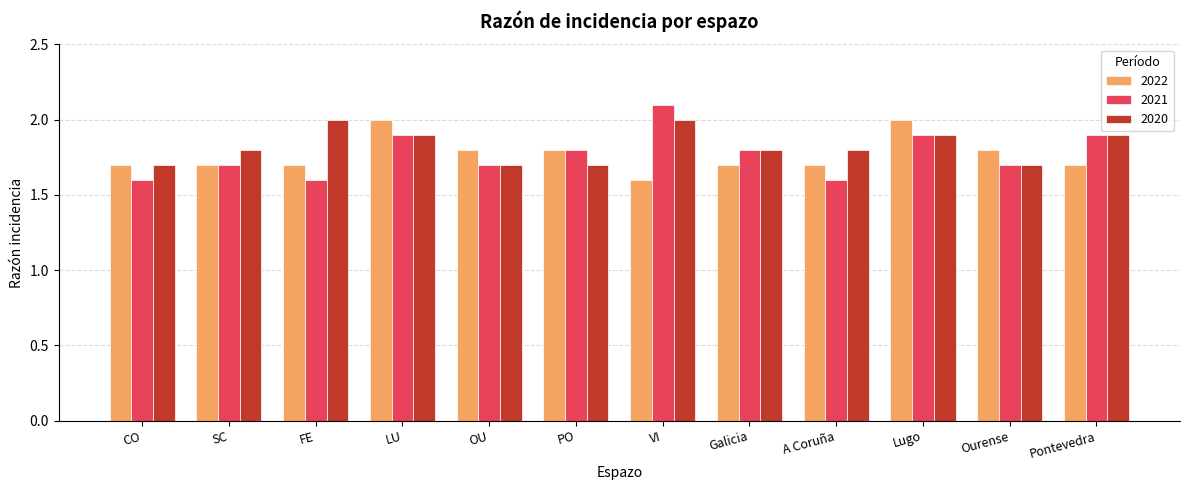

What are all the series names shown in the legend?

2022, 2021, 2020